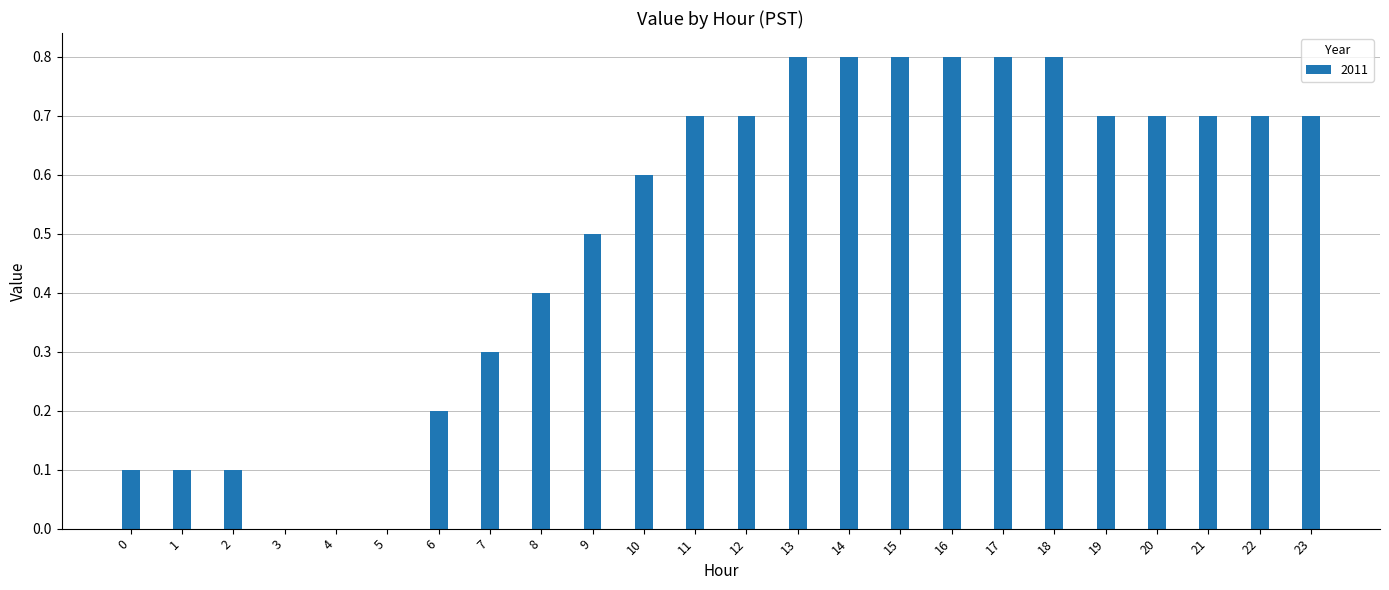

What value does the data have at 15?

0.8